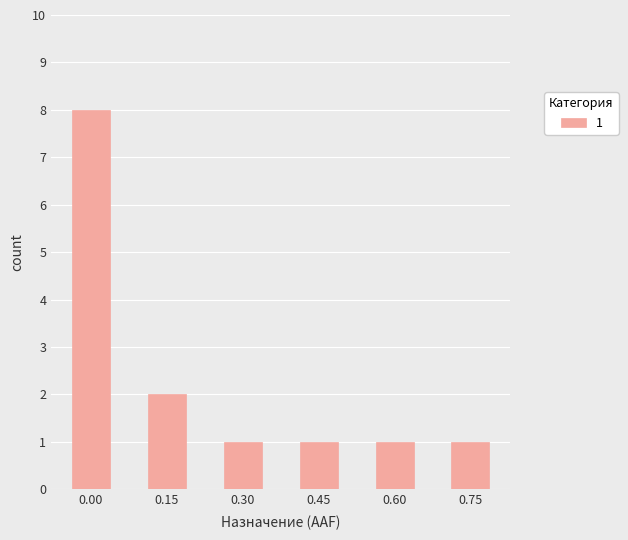

Does the chart contain stacked bars?

No